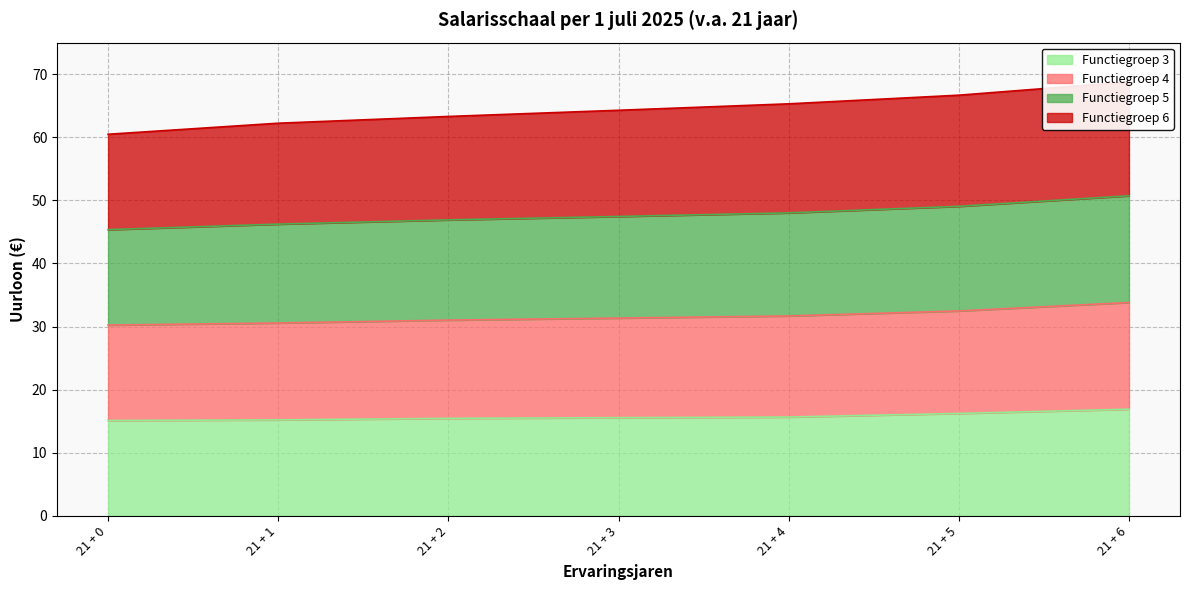

True or false: Functiegroep 3 has a value of 27.6 at 21 + 2.

False